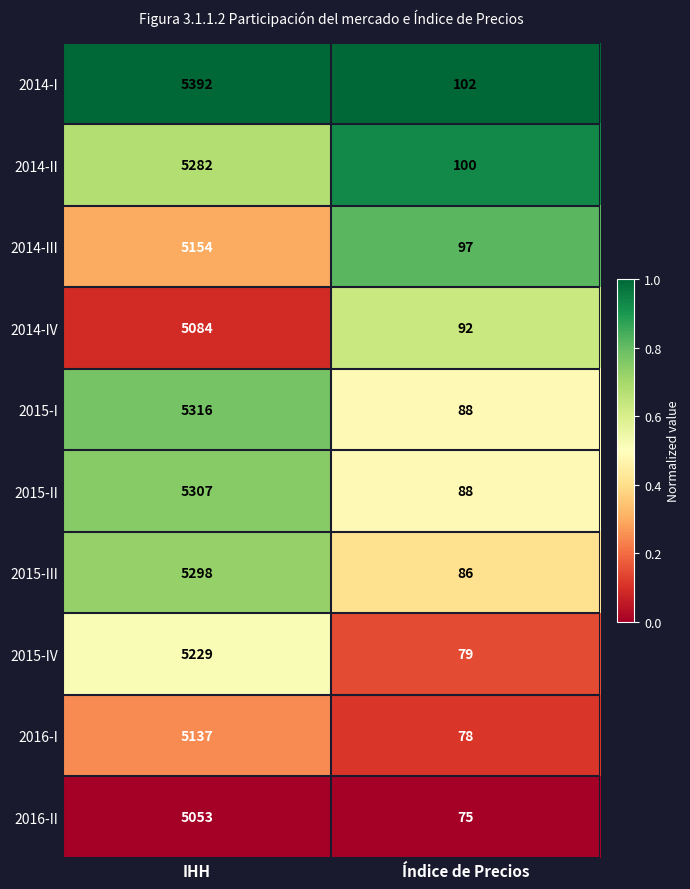

Reading left to right, extract all data points from this chart.

2014-I: 5392	102
2014-II: 5282	100
2014-III: 5154	97
2014-IV: 5084	92
2015-I: 5316	88
2015-II: 5307	88
2015-III: 5298	86
2015-IV: 5229	79
2016-I: 5137	78
2016-II: 5053	75